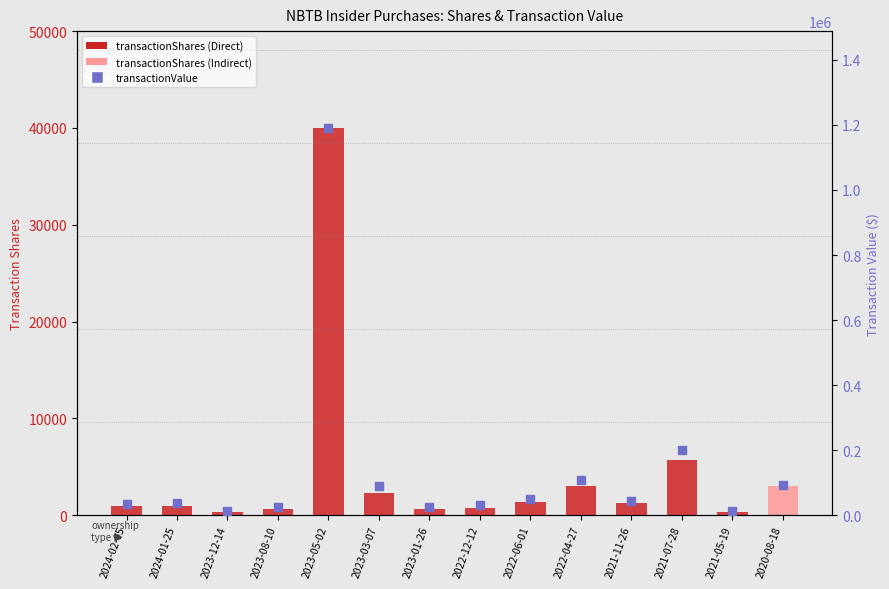

What is the total value across all series at 2021-05-19?

12128